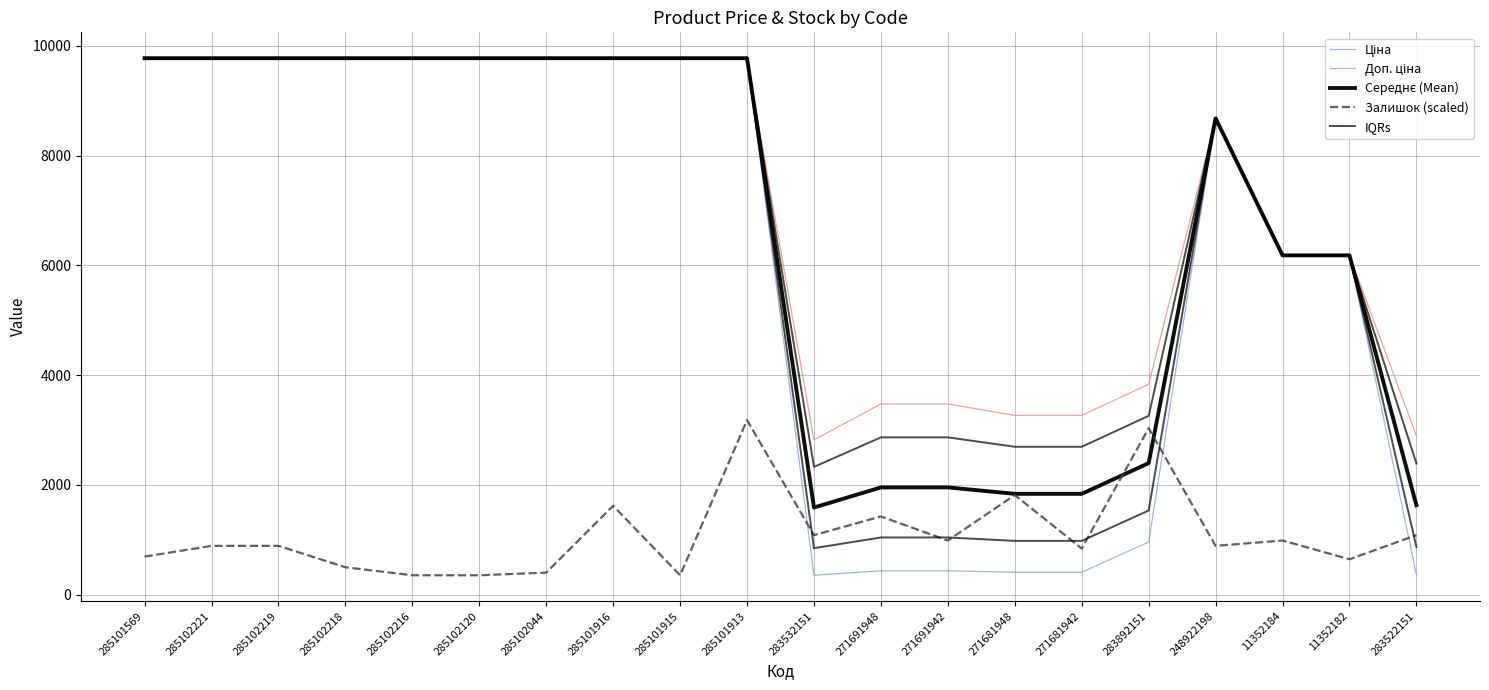

At which category is the sum across all series the highest?

285101913